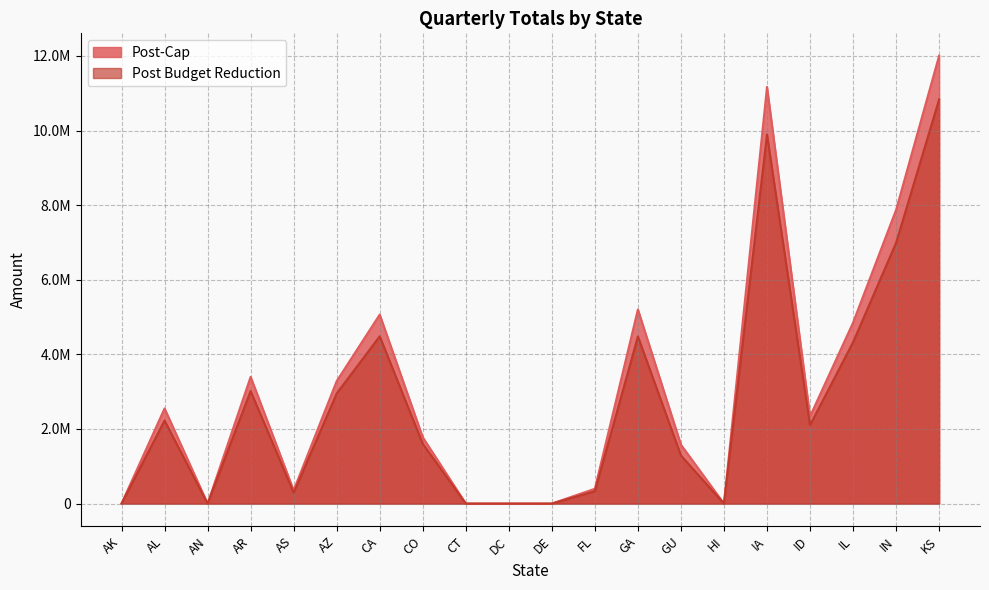

Rank the categories by Post-Cap value from lowest to highest.

AK, AN, CT, DC, DE, HI, AS, FL, GU, CO, ID, AL, AZ, AR, IL, CA, GA, IN, IA, KS